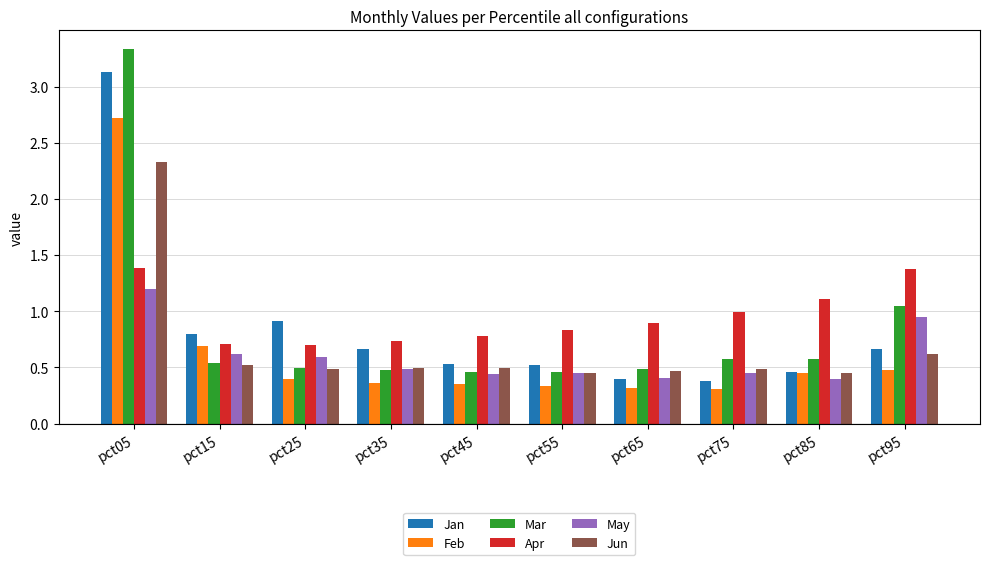

What is the difference between the maximum and minimum values in the Feb series?

2.4